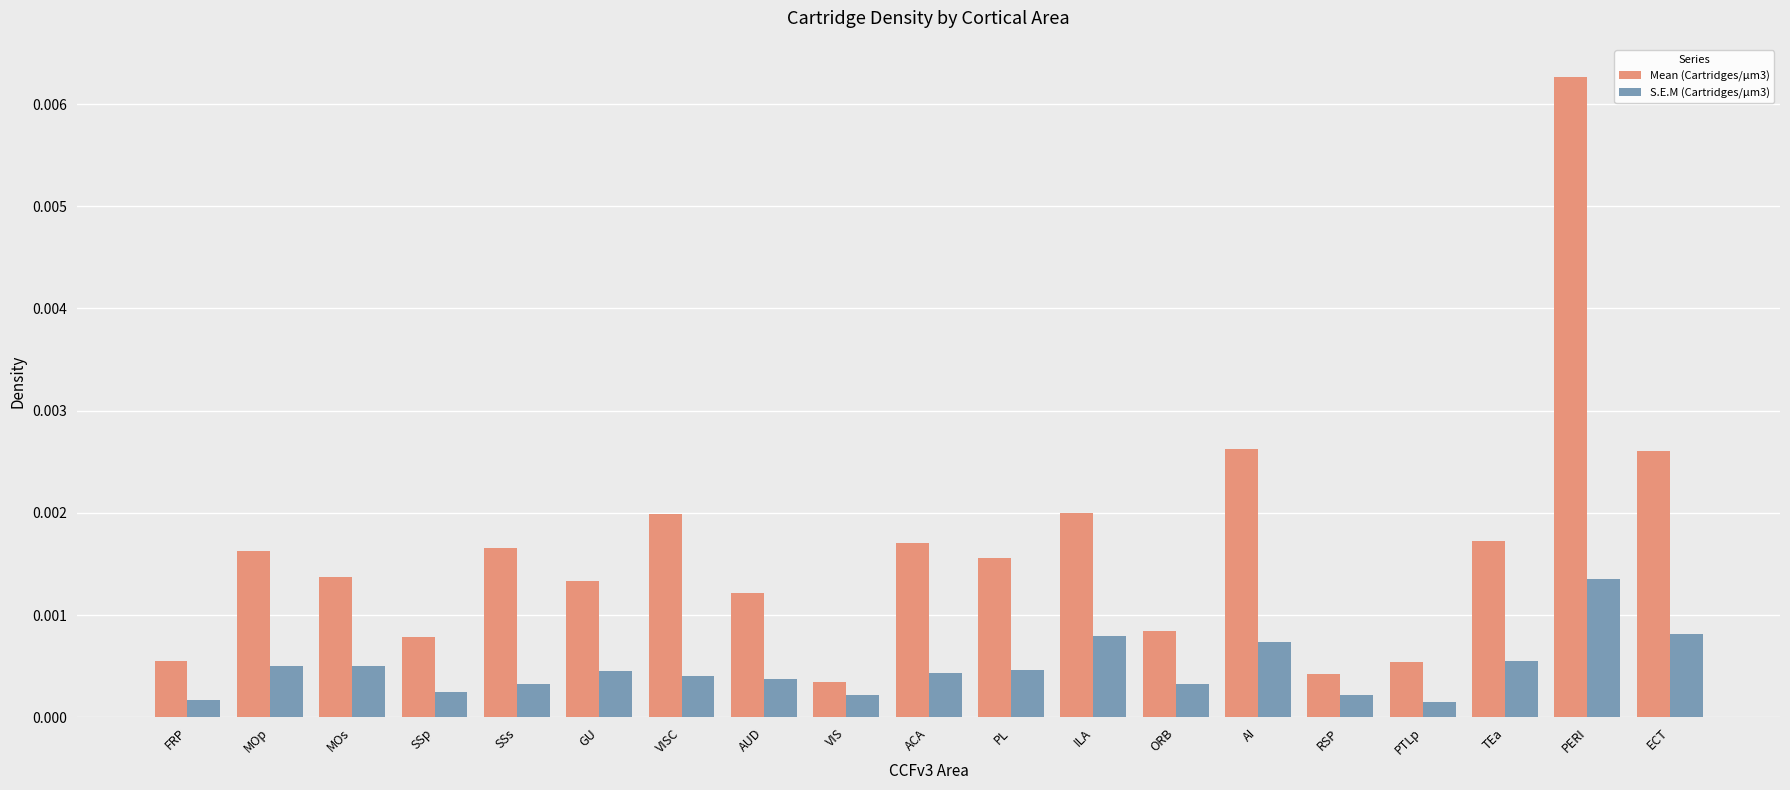

Rank the series by their maximum value, from highest to lowest.

Mean (Cartridges/µm3), S.E.M (Cartridges/µm3)